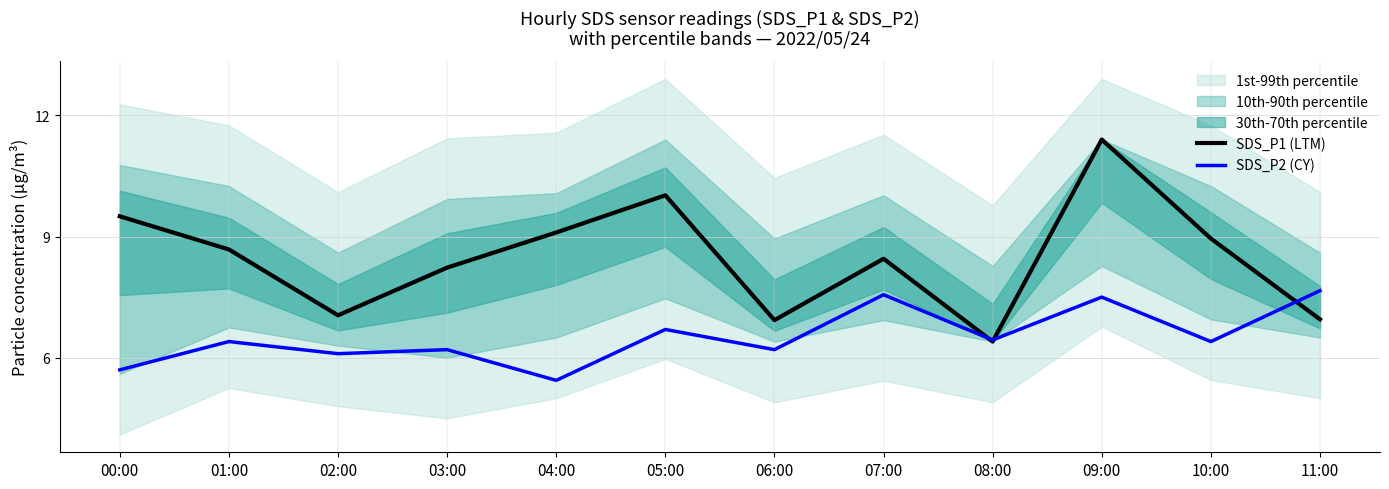

What is the total value across all series at 10:00?

15.3